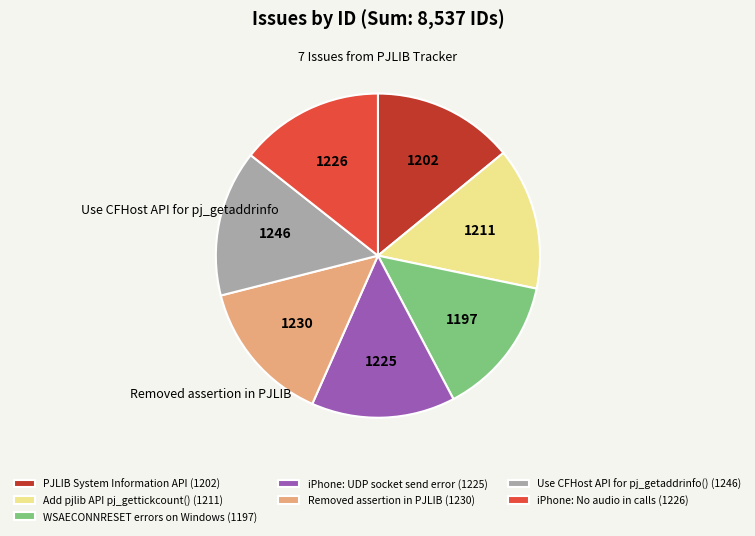

How many segments does this pie chart have?

7